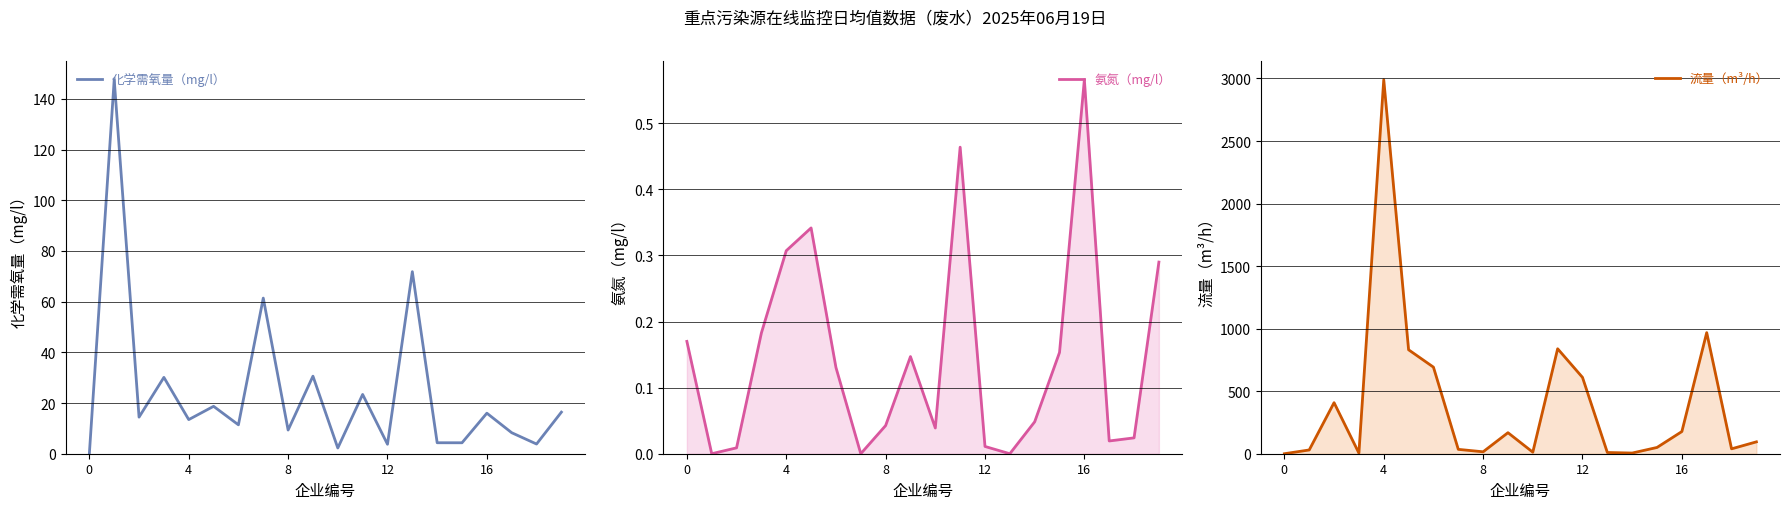

What is the value of the 化学需氧量（mg/l） point at the 19th from the left?

3.8